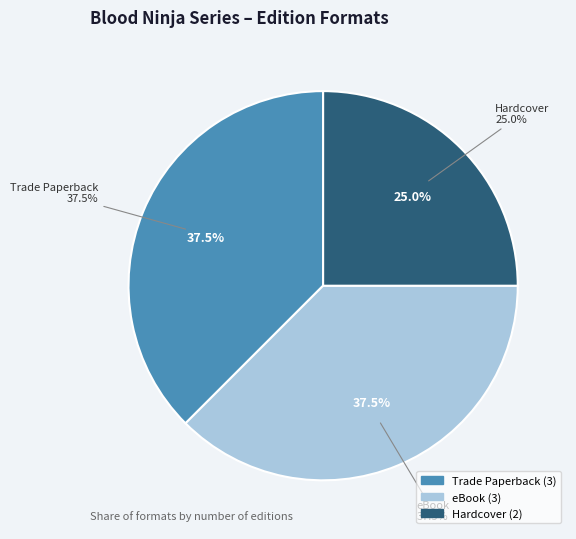

What percentage is the Trade Paperback slice, to the nearest percent?

38%